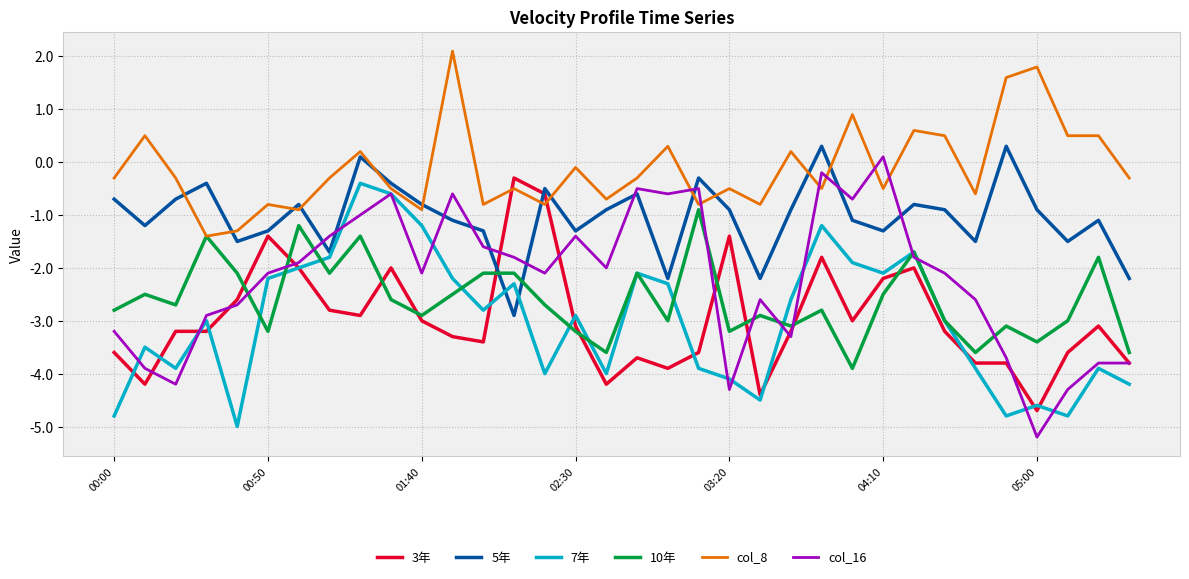

What is the maximum value shown in the chart?

2.1